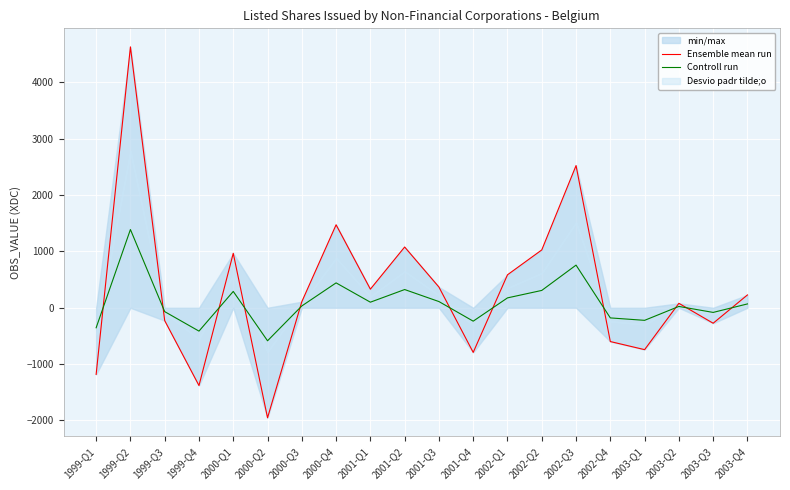

Rank the series at 2000-Q1 from highest to lowest value.

Ensemble mean run, Controll run